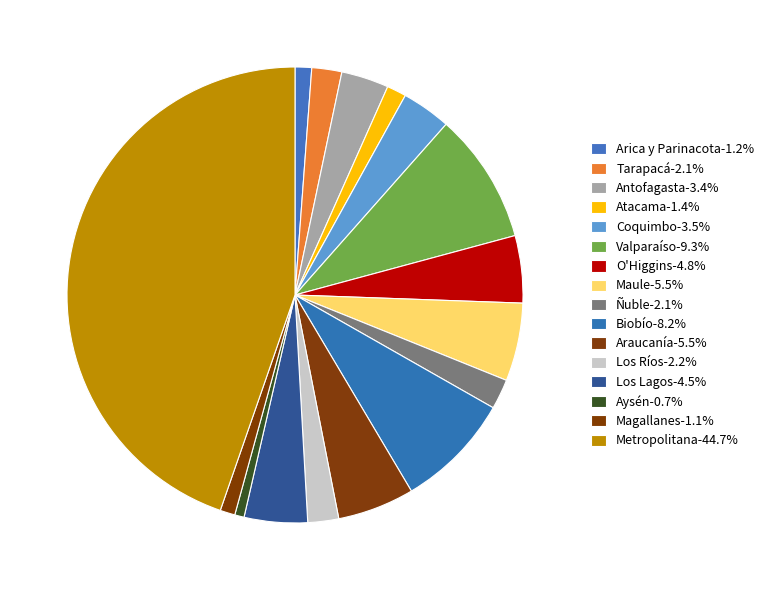

How many segments does this pie chart have?

16